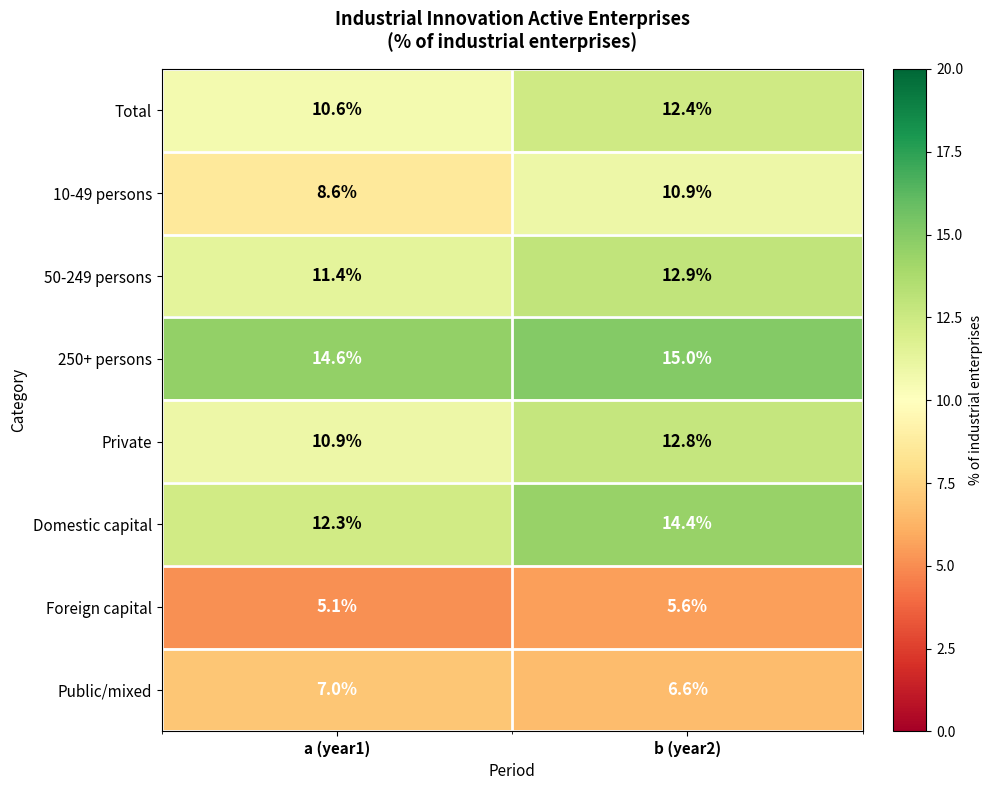

What is the total value across all series at a (year1)?

80.5